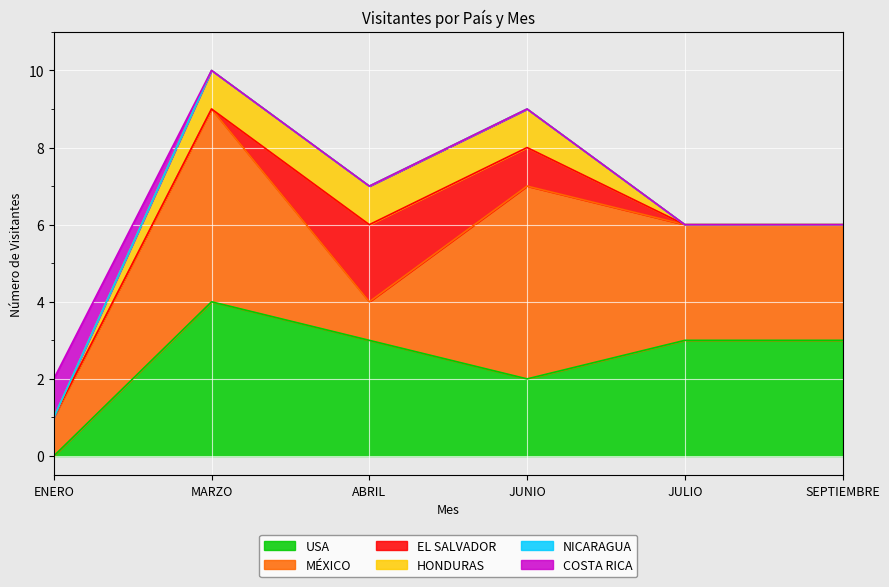

At which label does EL SALVADOR reach its peak?

ABRIL